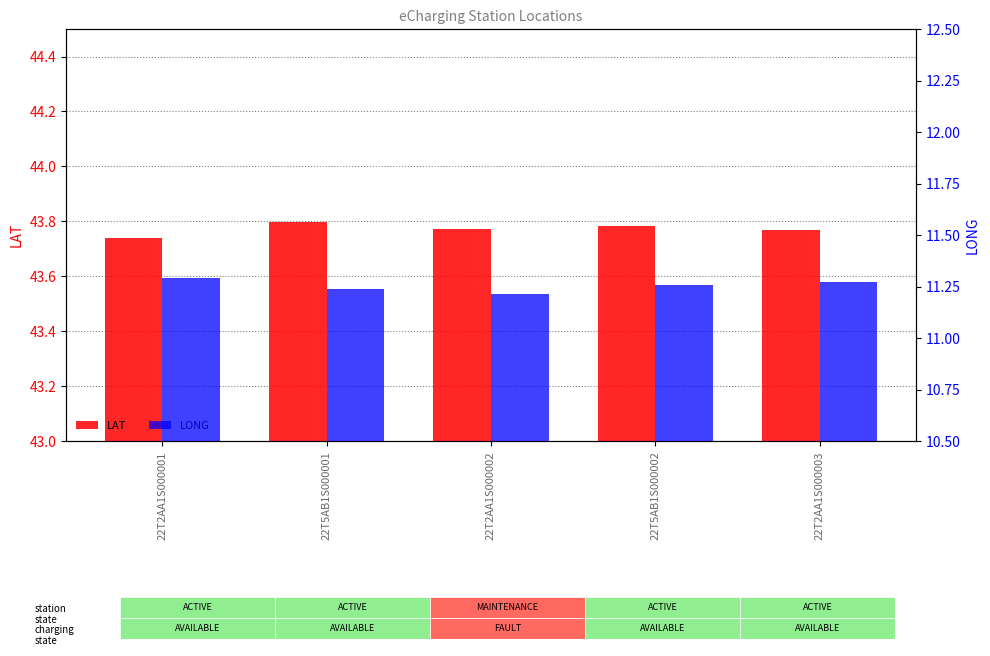

Which label corresponds to the largest value in the chart?

22T5AB1S000001